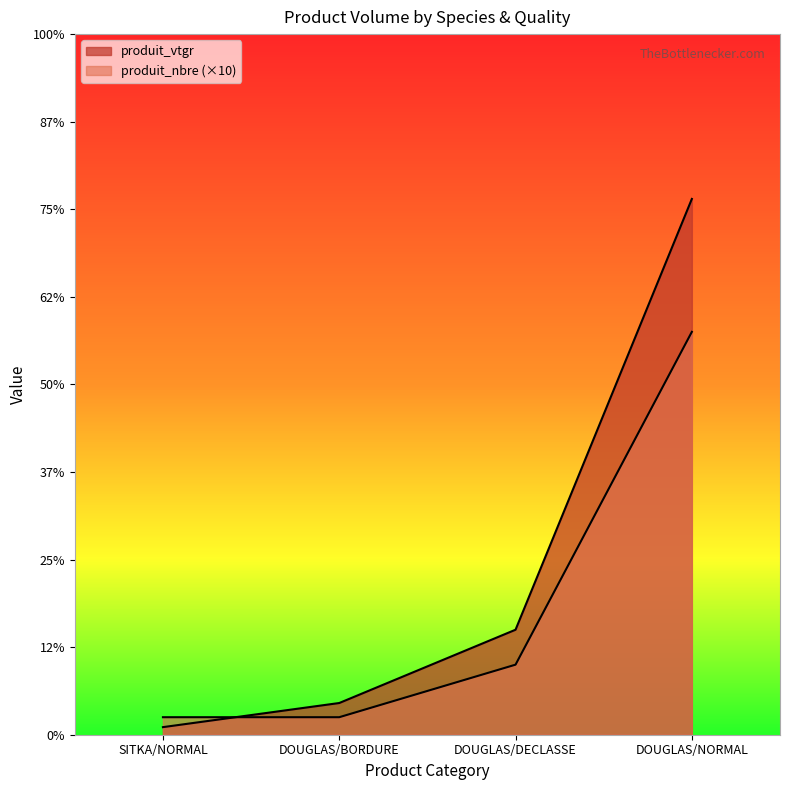

What is the greatest value displayed?

305.9